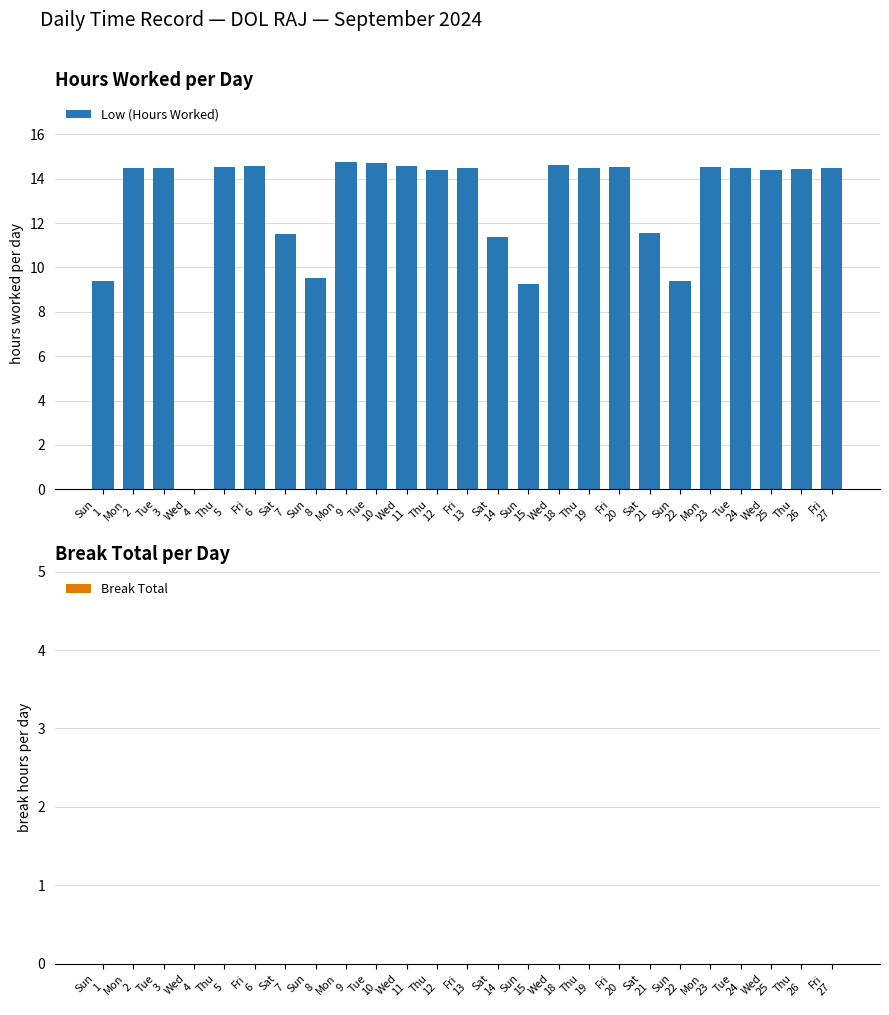

How many series are shown in this chart?

1